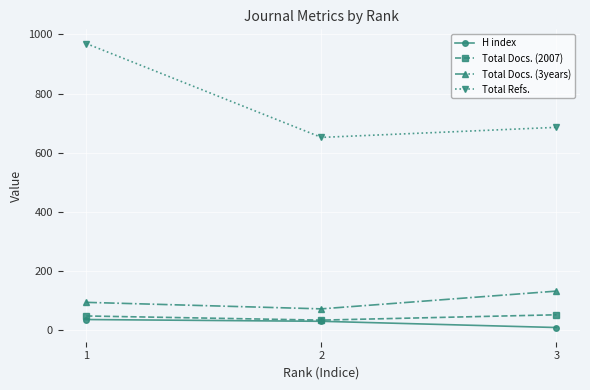

How many data points in Total Refs. are less than 686?

1